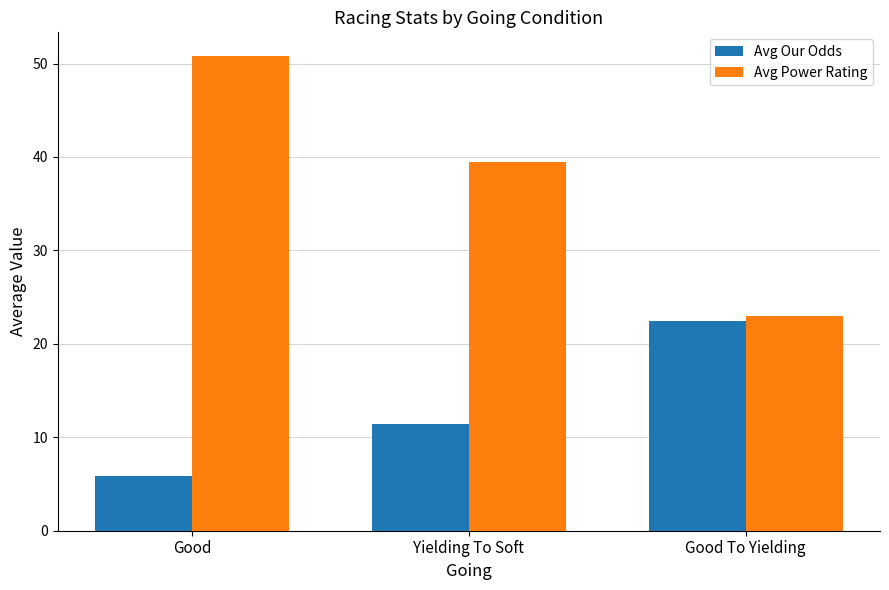

Count the number of categories in the chart.

3